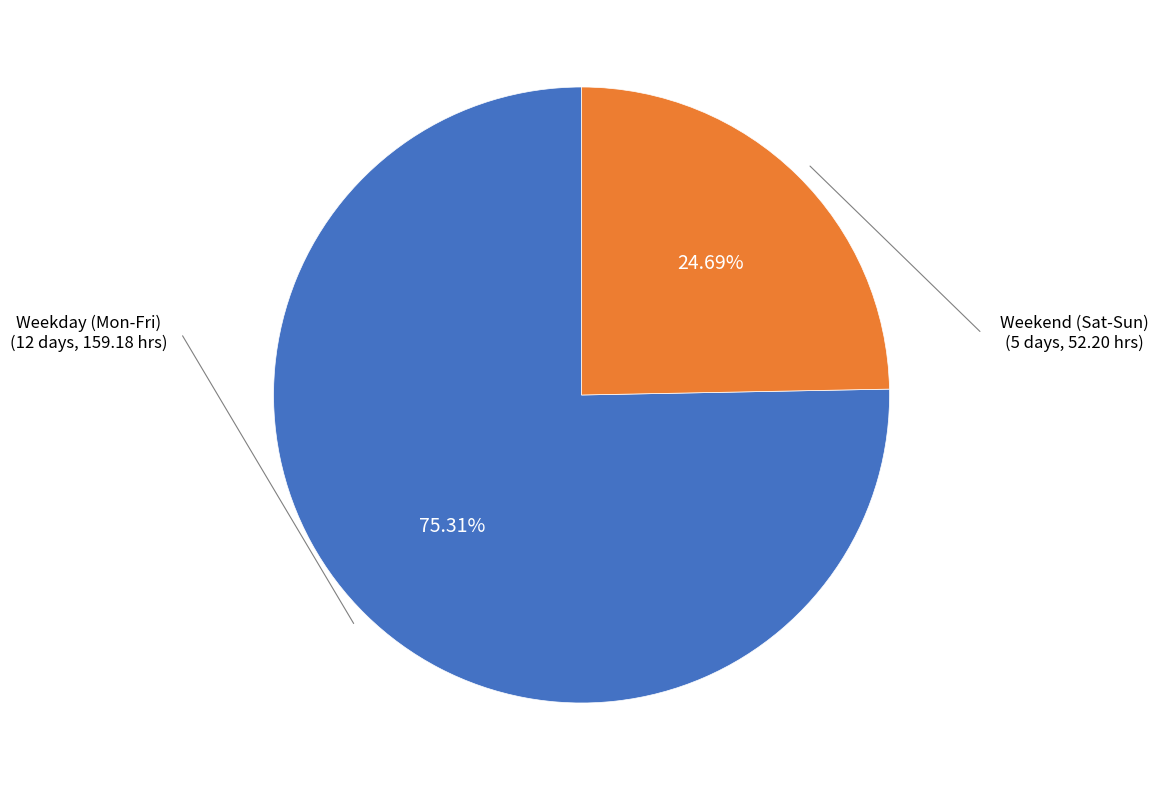

Does any single category account for the majority?

Yes